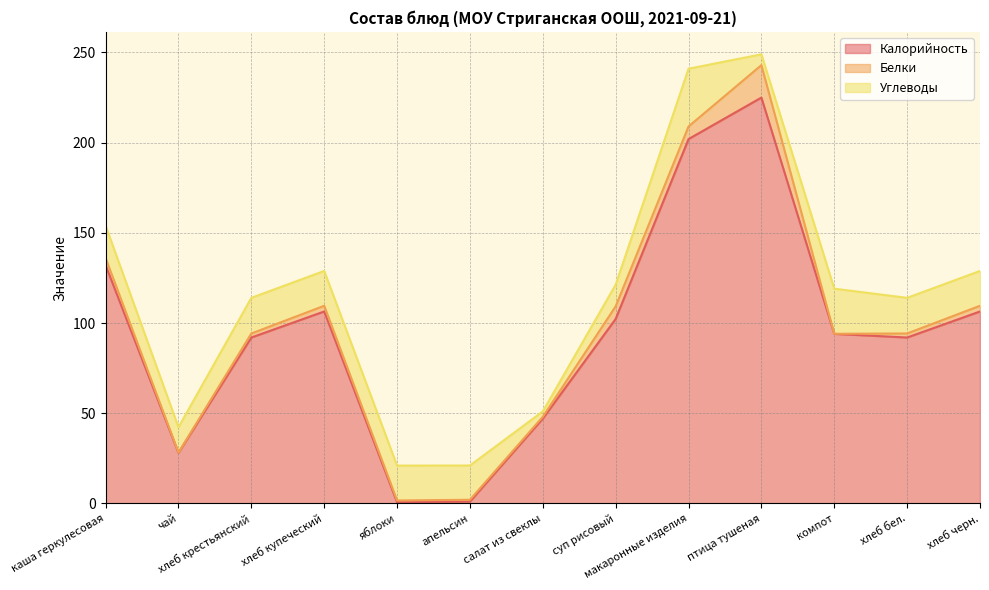

Is it true that Белки equals 3.2 at хлеб черн.?

True